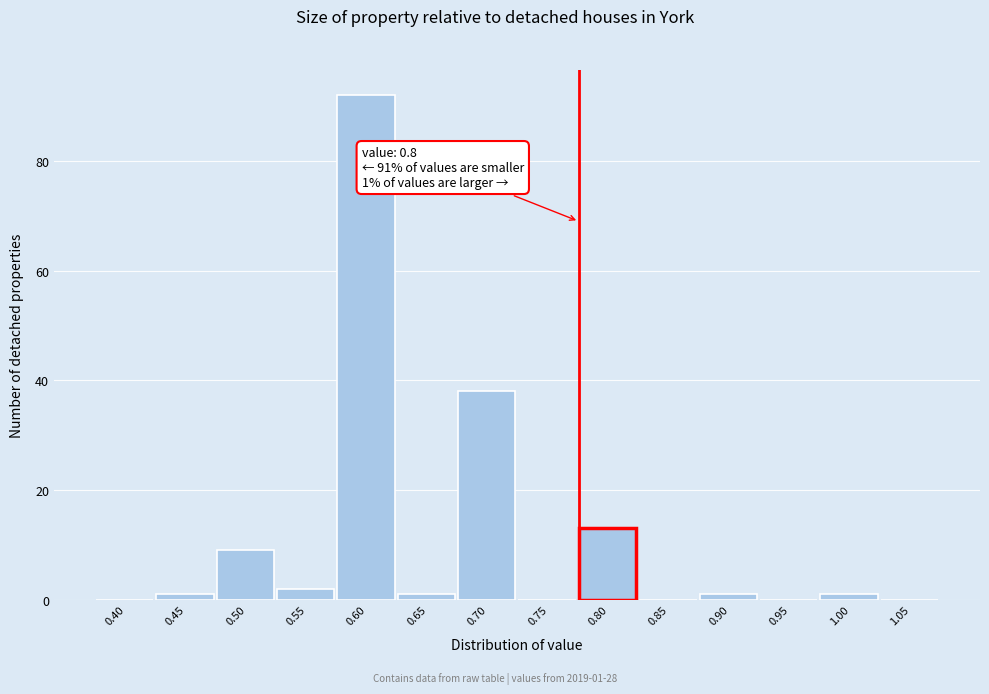

Reading left to right, list all the values displayed in this chart.

0.40=0	0.45=1	0.50=9	0.55=2	0.60=92	0.65=1	0.70=38	0.75=0	0.80=13	0.85=0	0.90=1	0.95=0	1.00=1	1.05=0